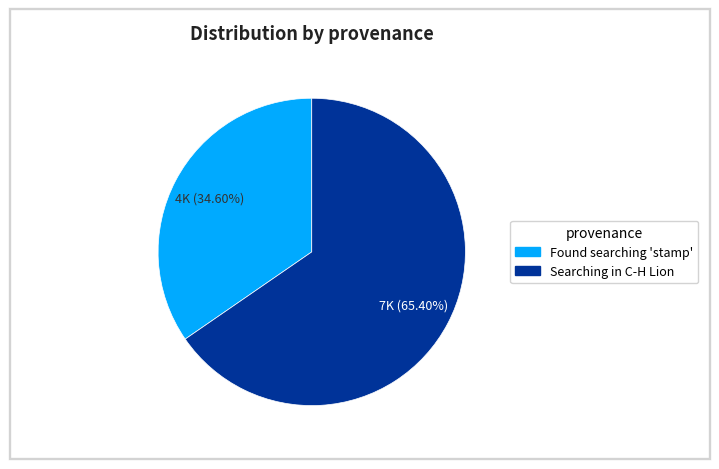

Is there a majority slice in this chart?

Yes